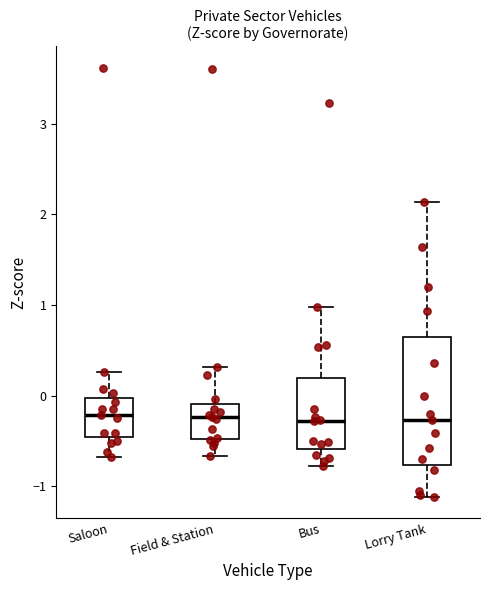

Reading left to right, read every box against the y-axis: the position of its median line, the range the box covers, and the ends of its whiskers. The values are not printed on the chart, so give them approximately, as read against the axis.

Saloon: median -0.2, box -0.5 to 0.0, whiskers -0.7 to 0.3
Field & Station: median -0.2, box -0.5 to -0.1, whiskers -0.7 to 0.3
Bus: median -0.3, box -0.6 to 0.2, whiskers -0.8 to 1.0
Lorry Tank: median -0.3, box -0.8 to 0.6, whiskers -1.1 to 2.1